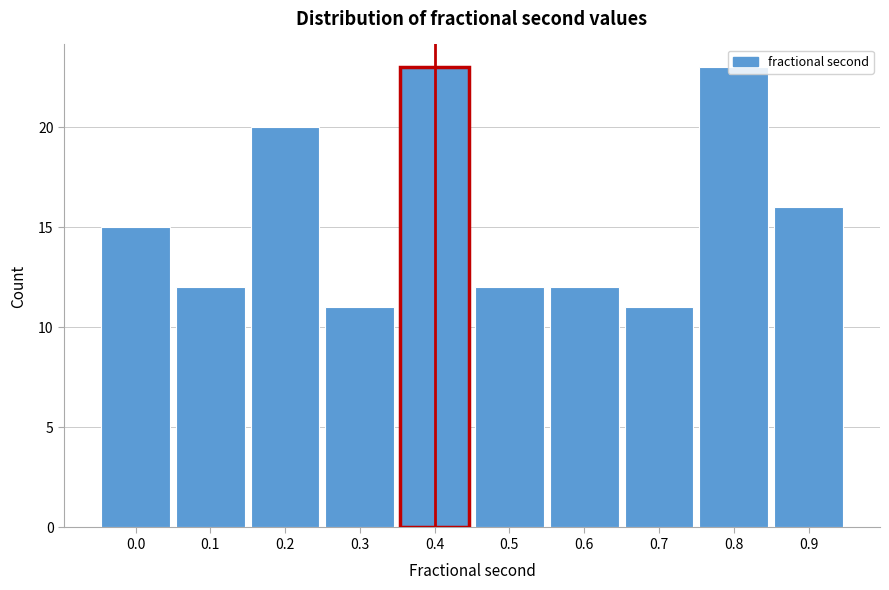

At which label is the value closest to 17?

0.9